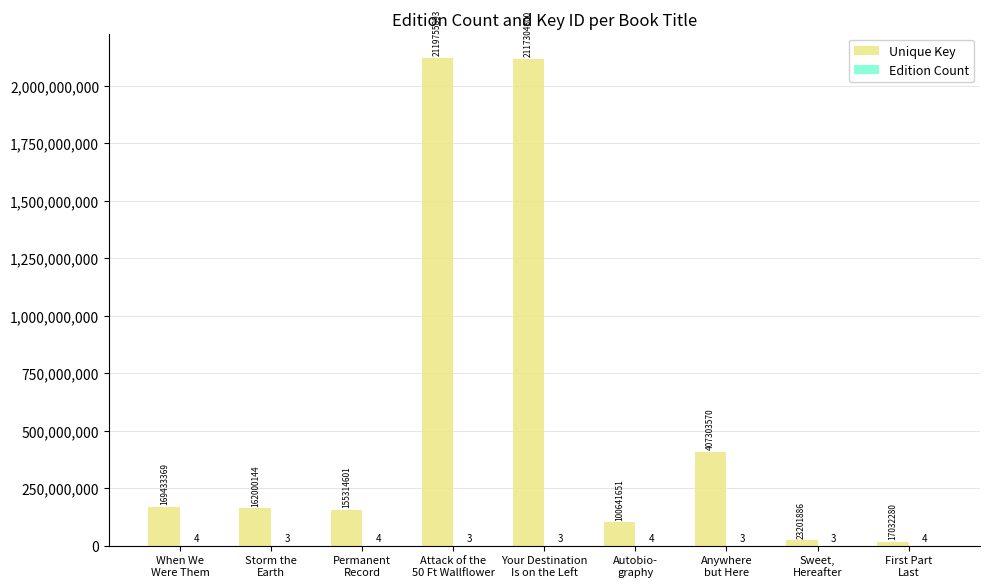

How many groups of bars are there?

9